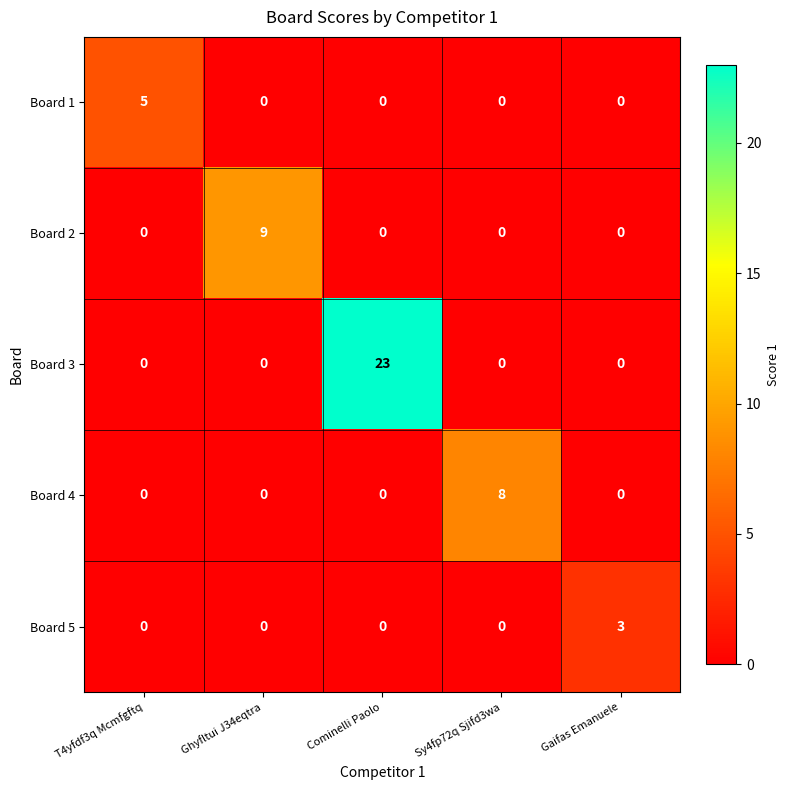

The Board 2 series shows 12 at Ghyfltui J34eqtra. True or false?

False